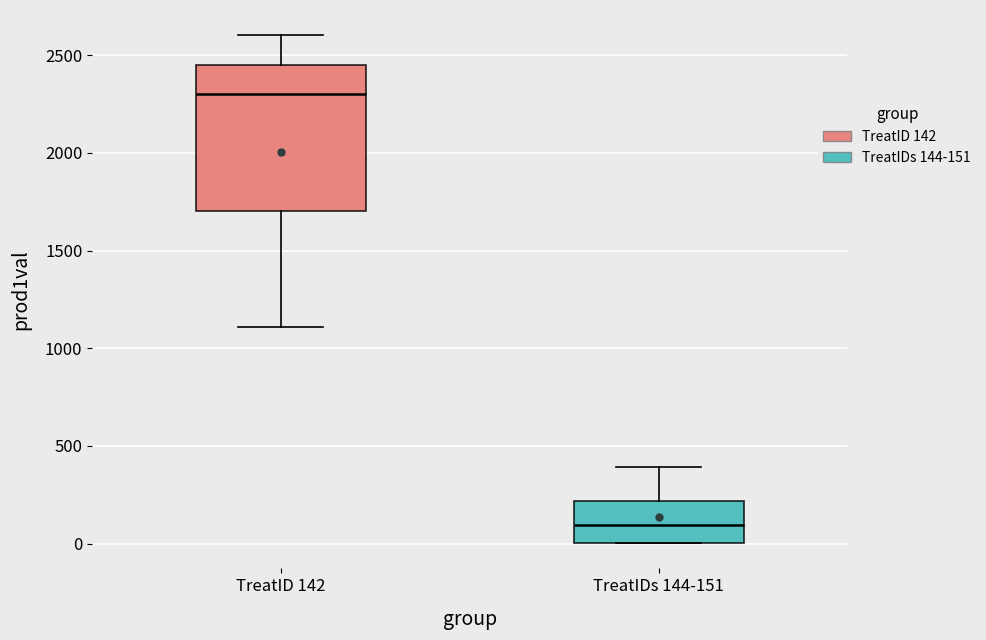

Which box's median line is the highest?

TreatID 142